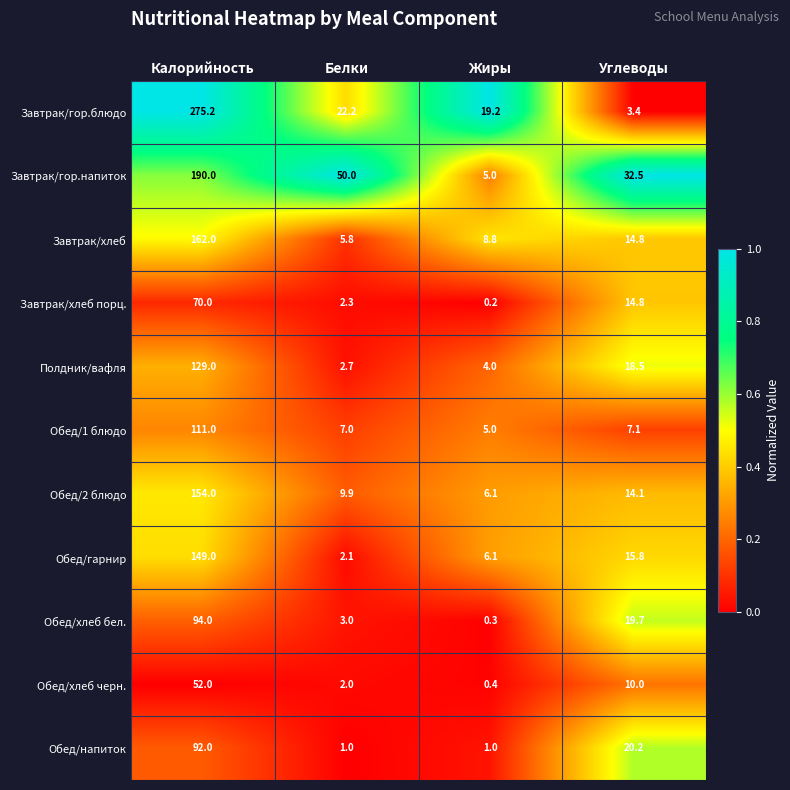

Which series has the widest spread of values?

Завтрак/гор.блюдо